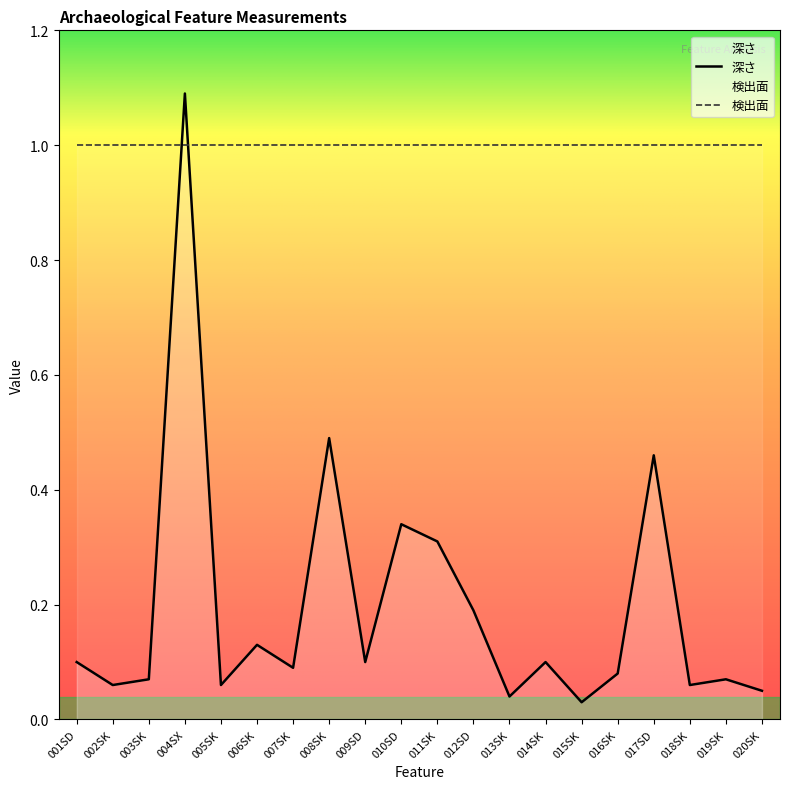

What is the difference between the values at 005SK and 017SD?

0.4